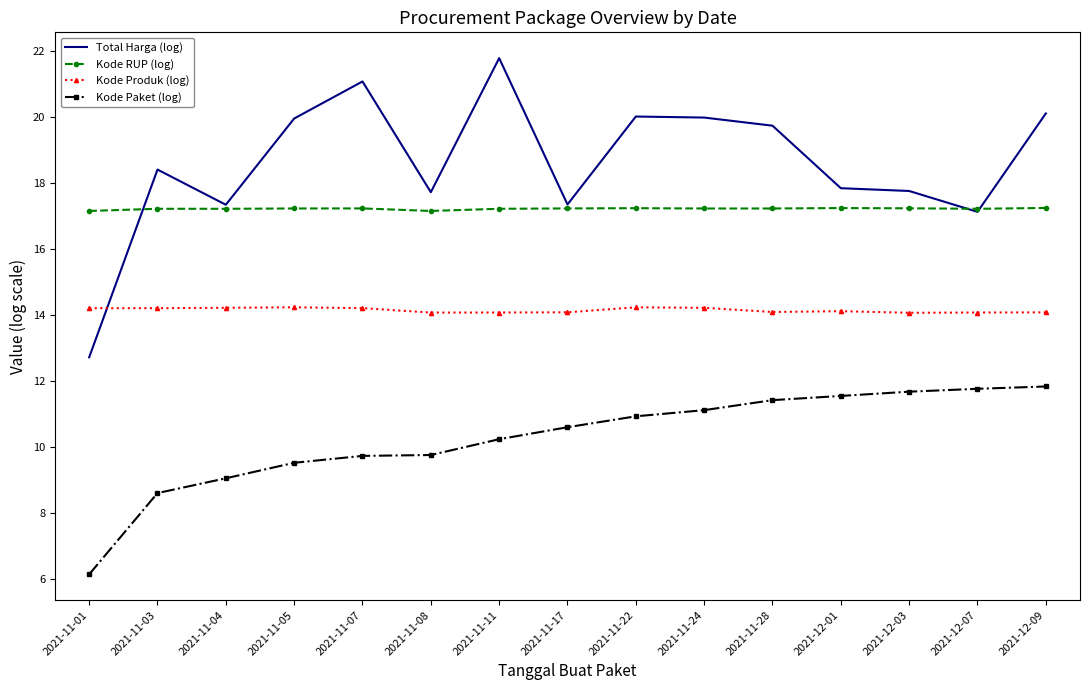

What position from the left is 2021-11-07?

5